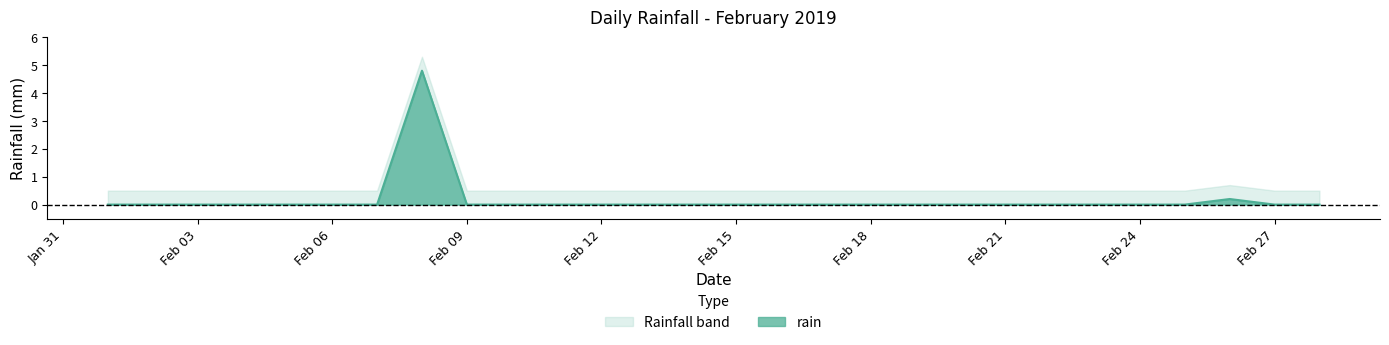

Is it true that the value at 2019-02-24 is -2.5?

False